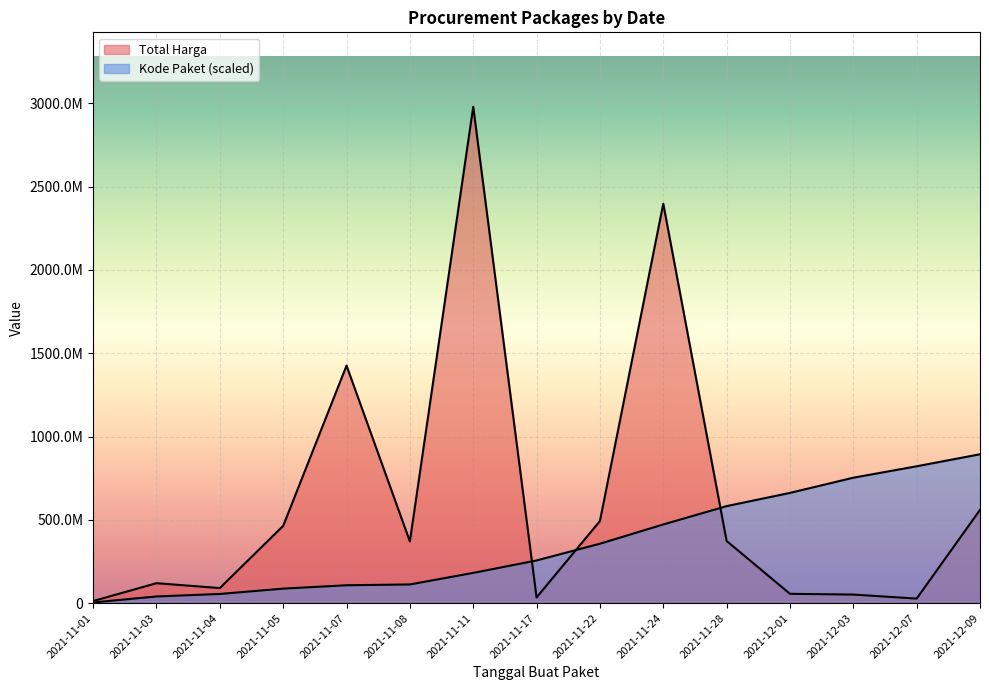

What is the difference between the Kode Paket values at 2021-11-07 and 2021-11-17?

148873233.4